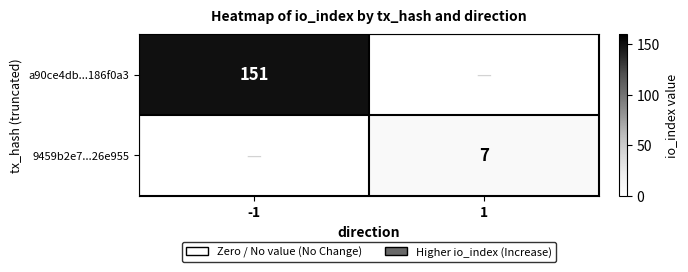

What is the spread (max minus min) of values at 1?

7